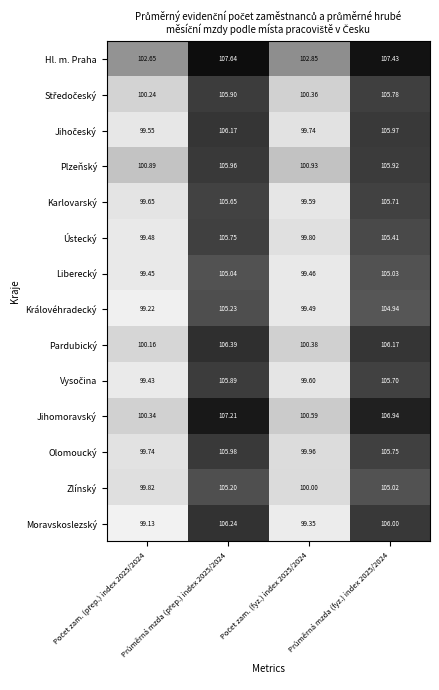

Which series has the widest spread of values?

Moravskoslezský